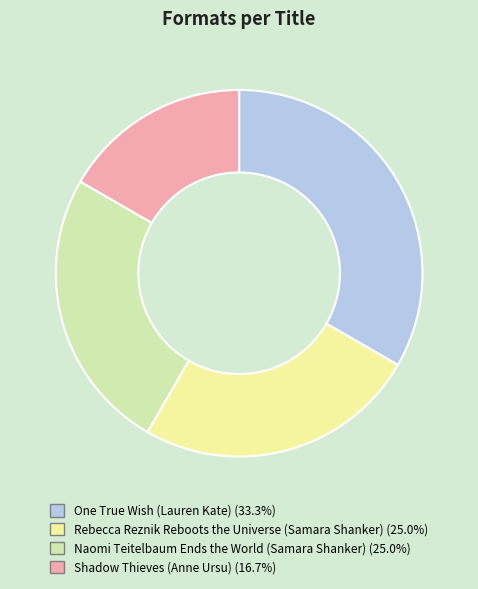

Do One True Wish (Lauren Kate) and Naomi Teitelbaum Ends the World (Samara Shanker) together represent more than half of the pie?

Yes